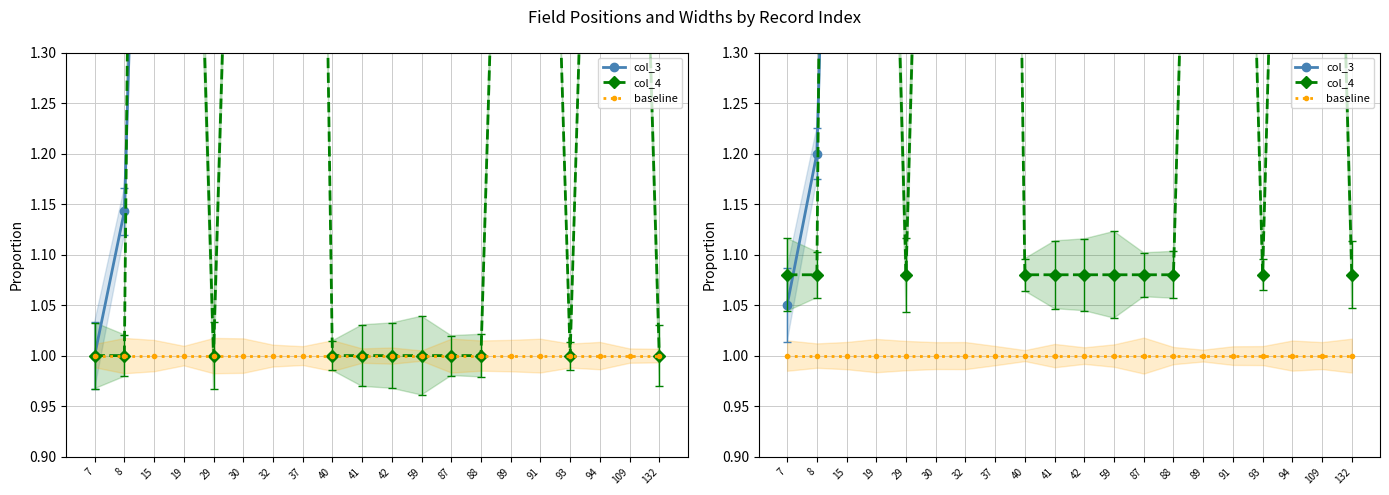

What is the sum of all baseline values?

20.0